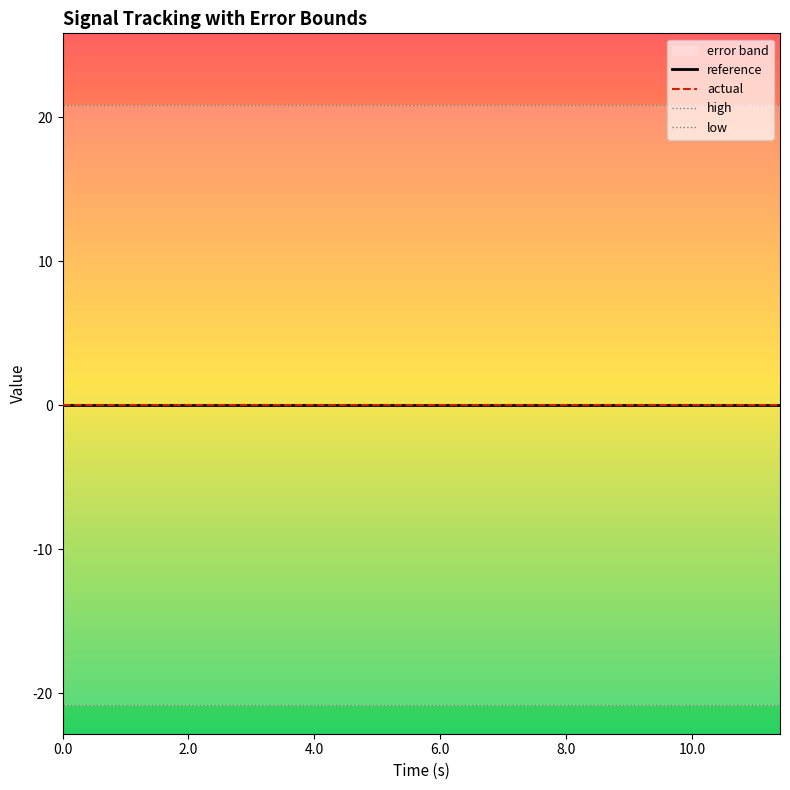

Which series has the largest total across all categories?

high